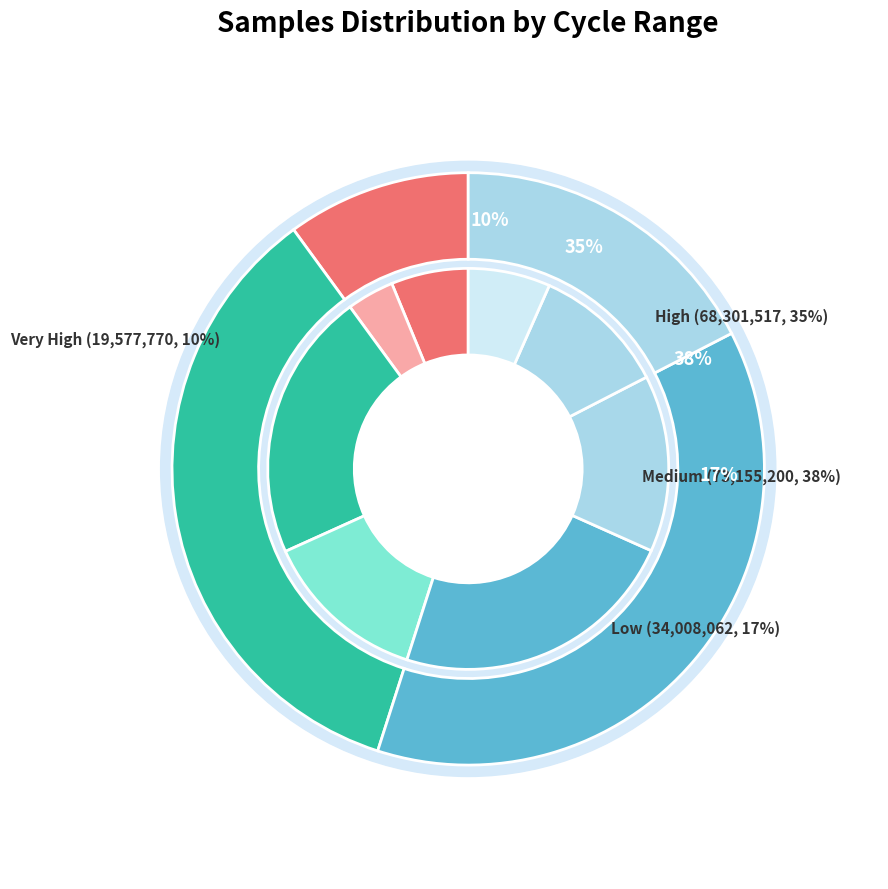

To the nearest percent, what percentage of the pie is 6?

3%